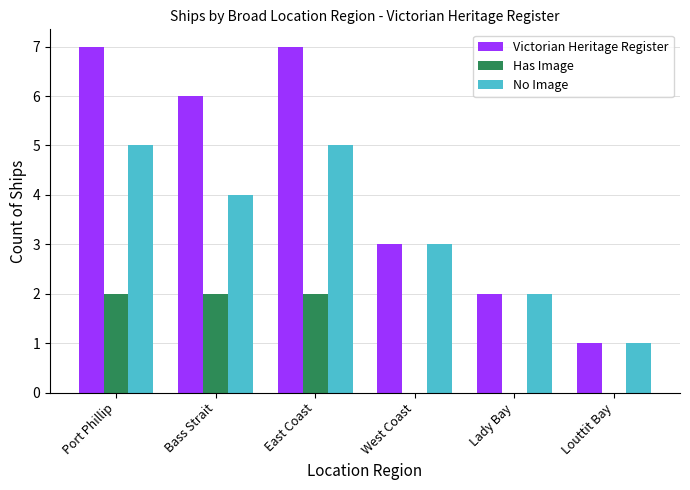

What is the maximum value shown in the chart?

7